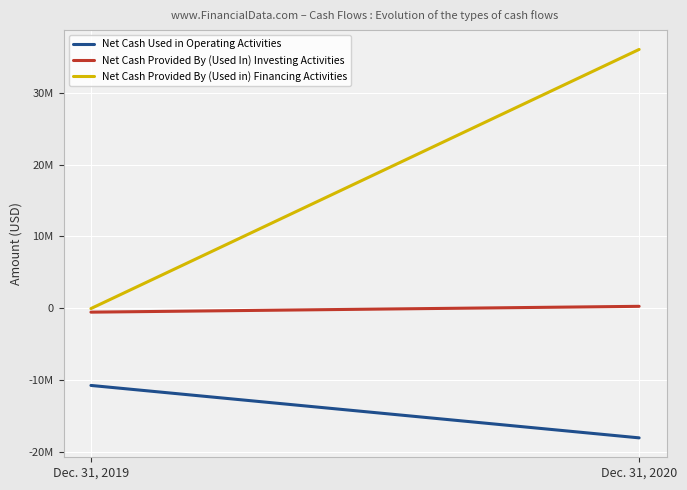

What is the value of the Net Cash Provided By (Used In) Investing Activities point at the 2nd from the left?

260240